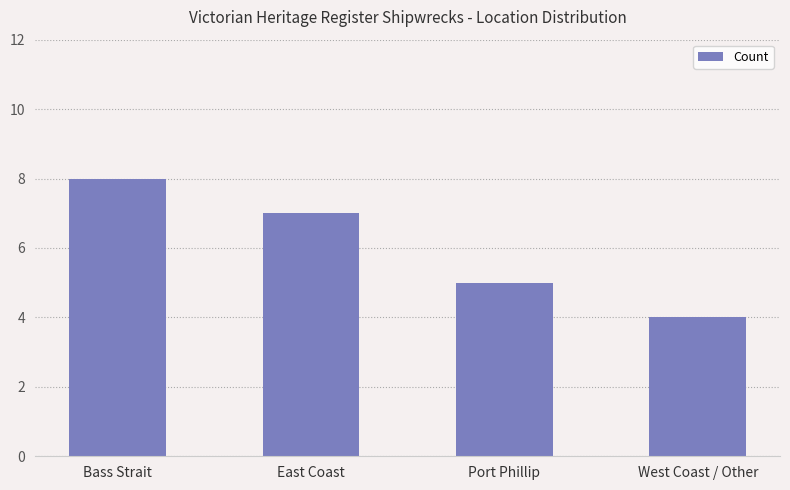

What is the difference between the values at Port Phillip and Bass Strait?

3